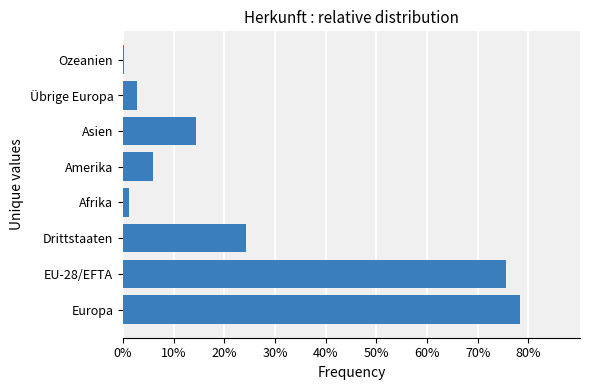

What is the difference between the maximum and minimum values?

0.8